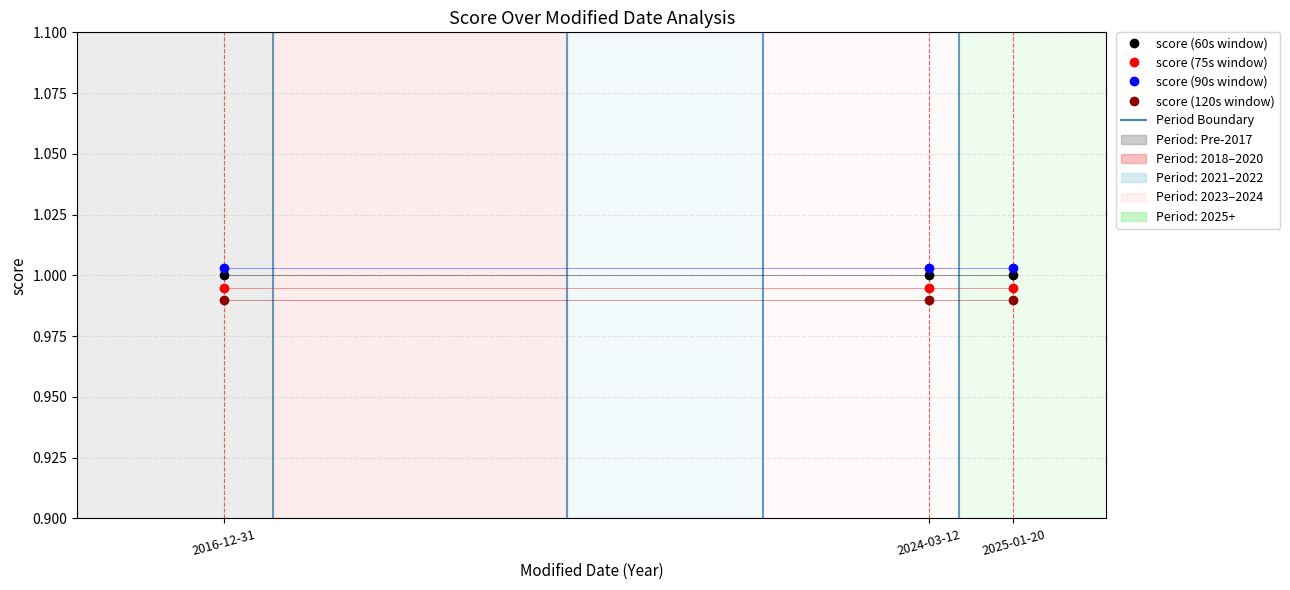

What is the sum of all score (60s window) values?

3.0